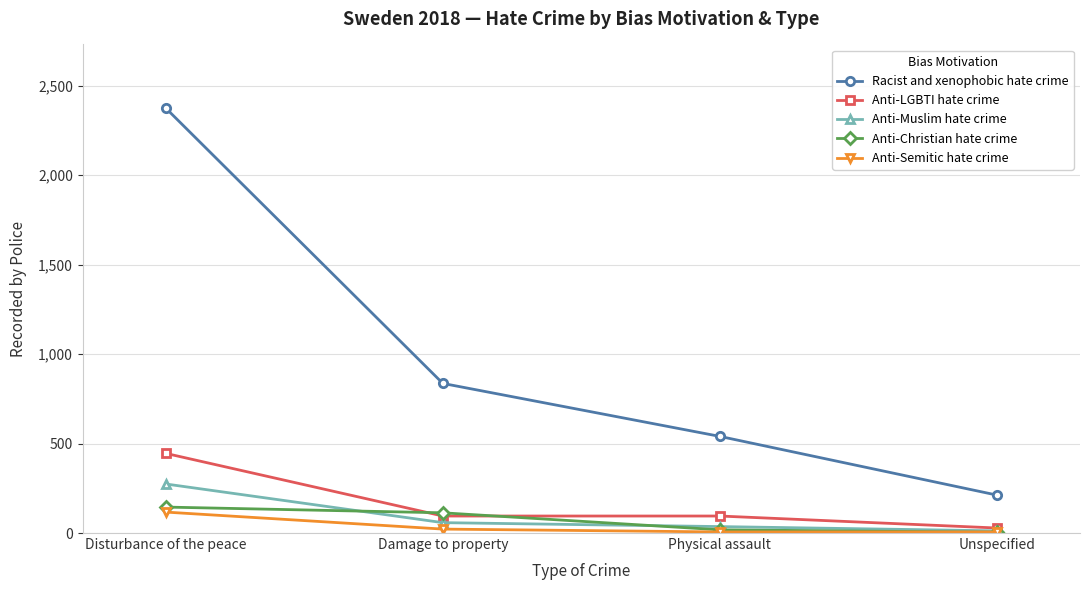

True or false: Anti-Muslim hate crime has a value of 58 at Damage to property.

True